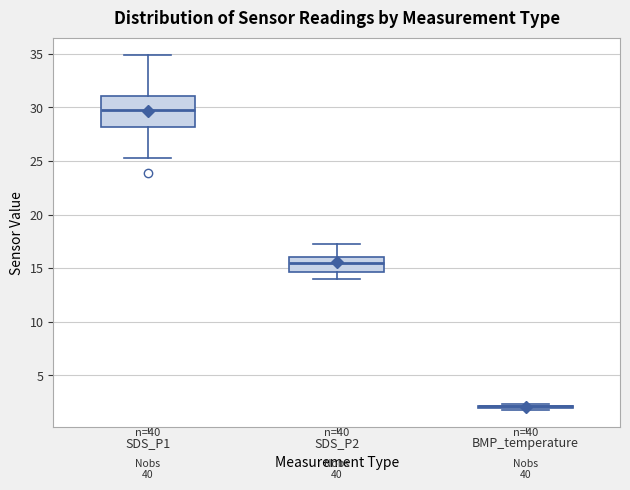

Which box is the tallest, from its lower edge to its upper edge?

SDS_P1